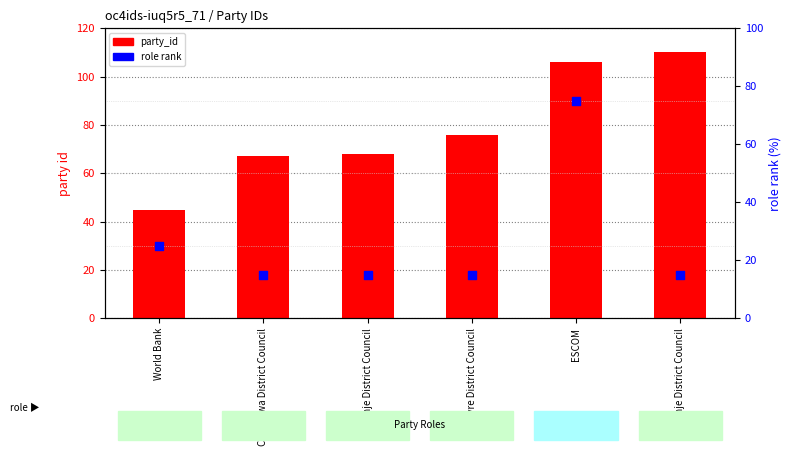

What are all the series names shown in the legend?

party_id, role rank